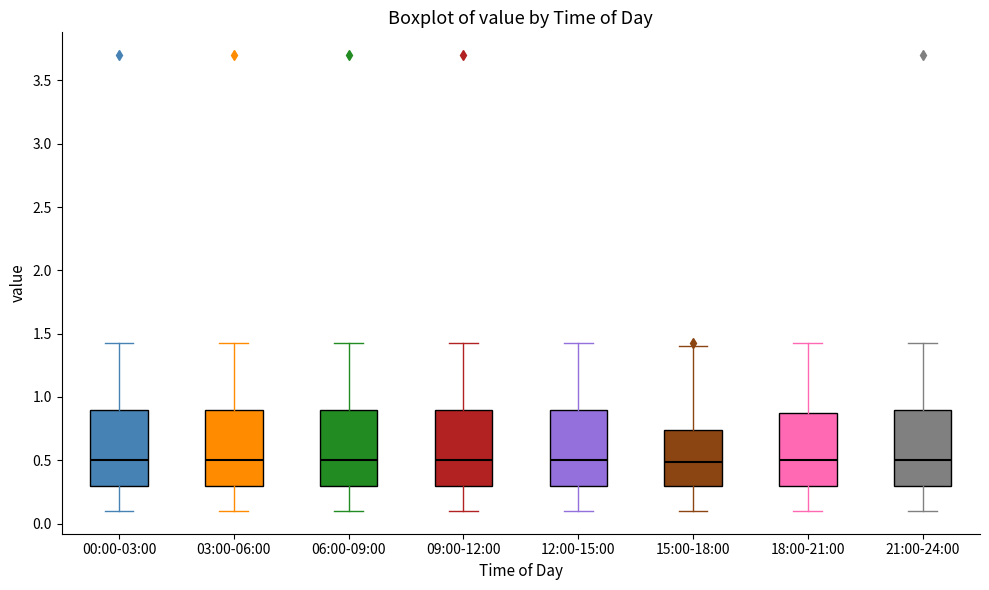

Reading left to right, read every box against the y-axis: the position of its median line, the range the box covers, and the ends of its whiskers. The values are not printed on the chart, so give them approximately, as read against the axis.

00:00-03:00: median 0.50, box 0.30 to 0.90, whiskers 0.10 to 1.45
03:00-06:00: median 0.50, box 0.30 to 0.90, whiskers 0.10 to 1.45
06:00-09:00: median 0.50, box 0.30 to 0.90, whiskers 0.10 to 1.45
09:00-12:00: median 0.50, box 0.30 to 0.90, whiskers 0.10 to 1.45
12:00-15:00: median 0.50, box 0.30 to 0.90, whiskers 0.10 to 1.45
15:00-18:00: median 0.50, box 0.30 to 0.75, whiskers 0.10 to 1.40
18:00-21:00: median 0.50, box 0.30 to 0.85, whiskers 0.10 to 1.45
21:00-24:00: median 0.50, box 0.30 to 0.90, whiskers 0.10 to 1.45